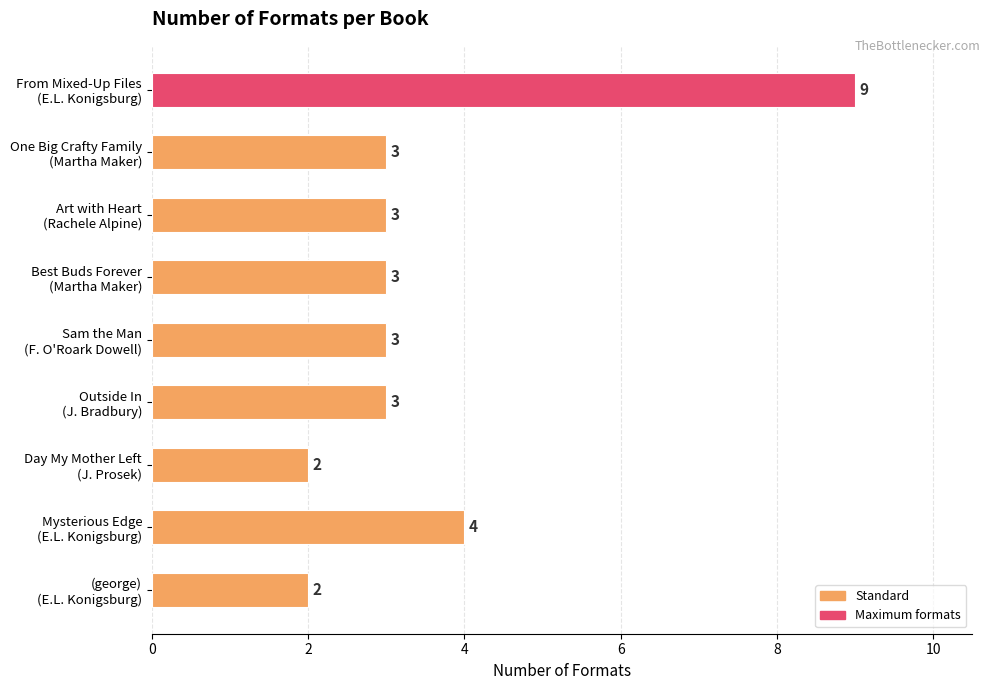

Reading top to bottom, list all the values displayed in this chart.

9	3	3	3	3	3	2	4	2